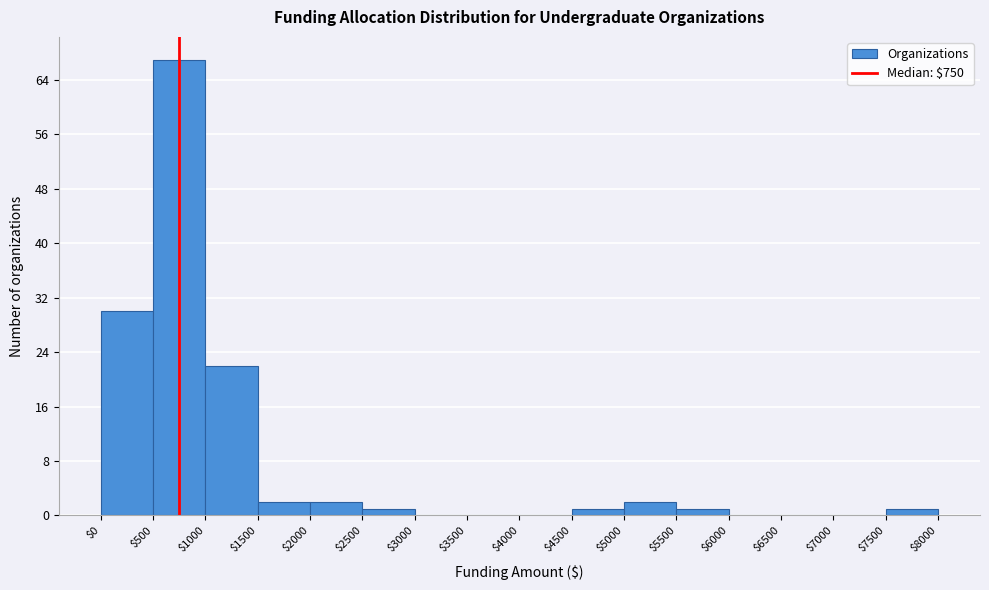

Which range on the x-axis has the tallest bar?

$500 to $1000